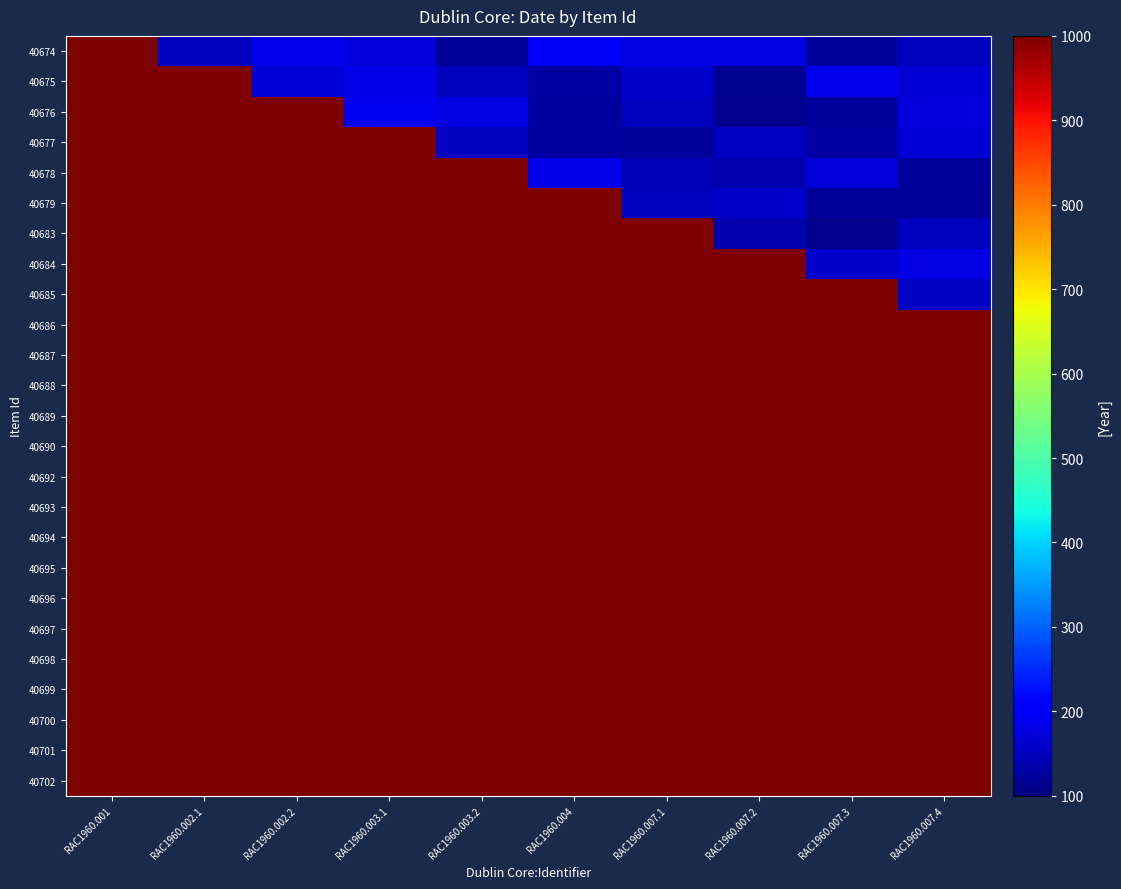

Rank the series at RAC1960.007.3 from highest to lowest value.

40685, 40686, 40687, 40688, 40689, 40690, 40692, 40693, 40694, 40695, 40696, 40697, 40698, 40699, 40700, 40701, 40702, 40675, 40678, 40684, 40677, 40676, 40679, 40674, 40683